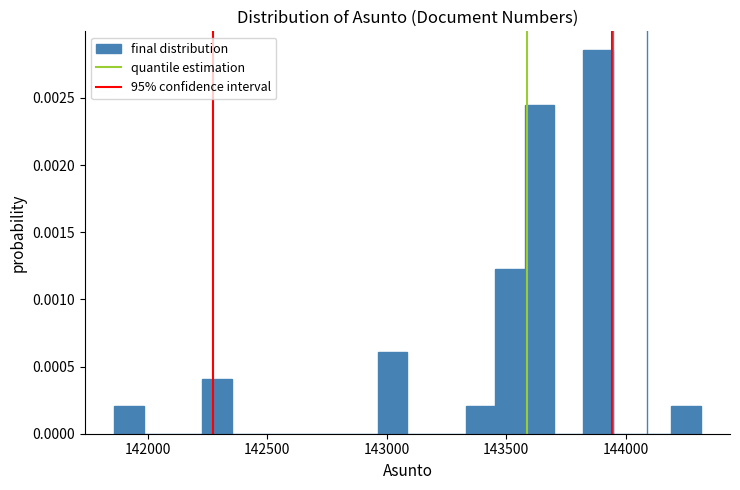

Read against the x-axis, roughly where is the centre of the tallest bar?

143900